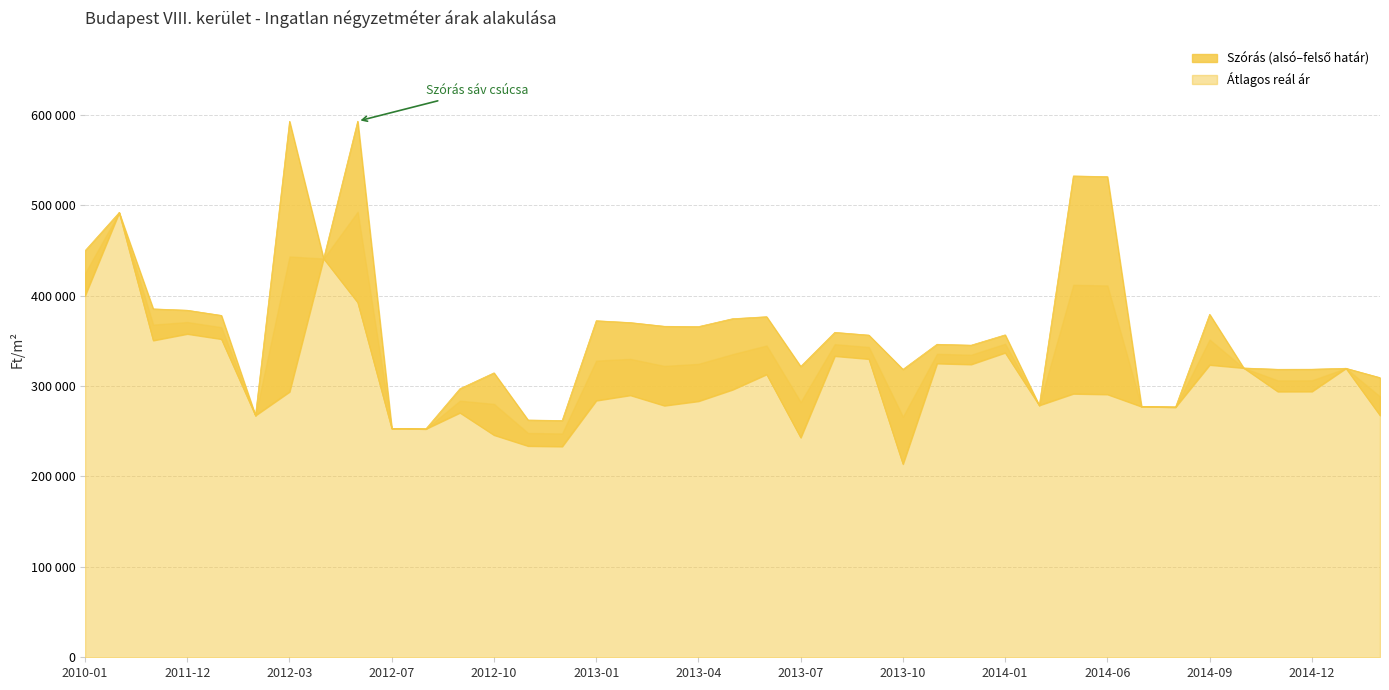

How many distinct data groups are displayed?

2